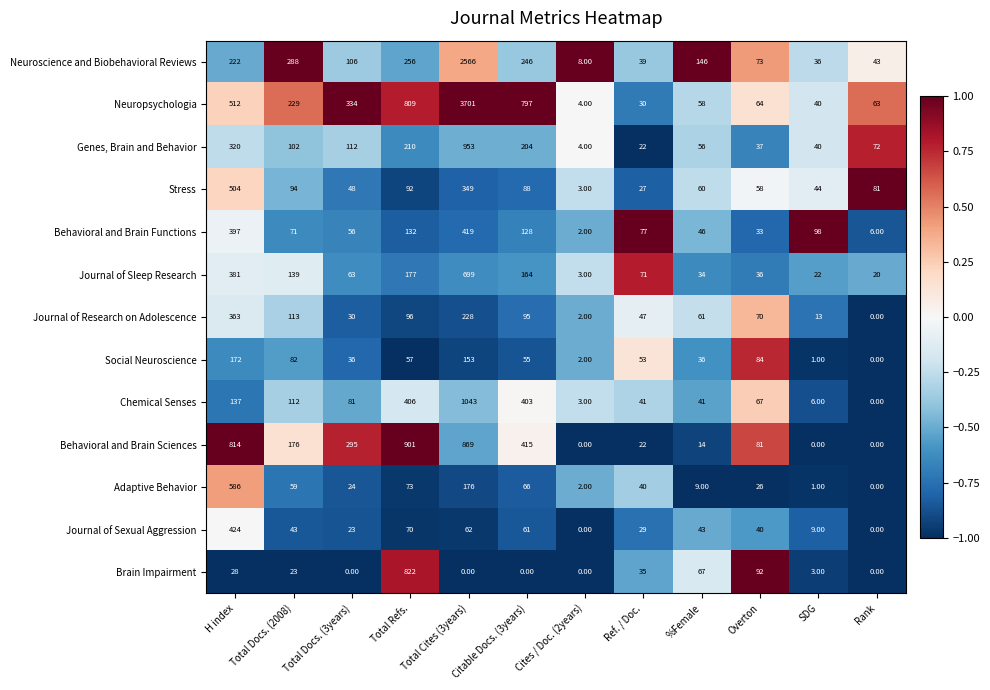

At which category is the sum across all series the highest?

Total Cites (3years)